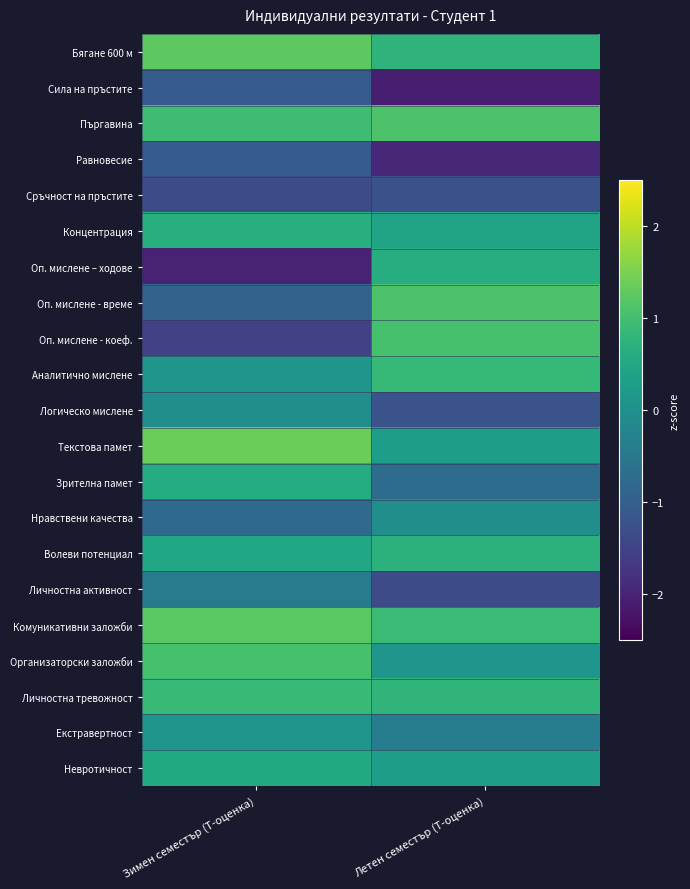

What is the difference between the highest and lowest values at Зимен семестър (T-оценка)?

3.4